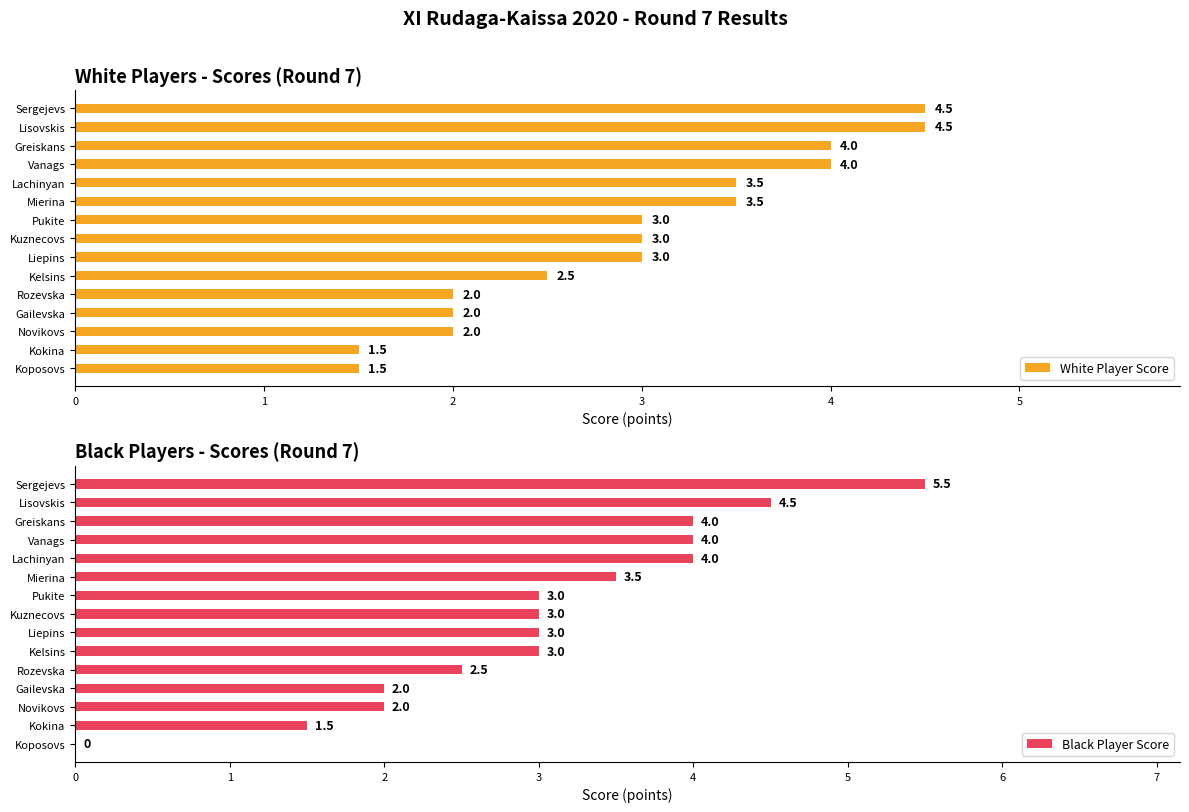

How many bars are there in total?

30